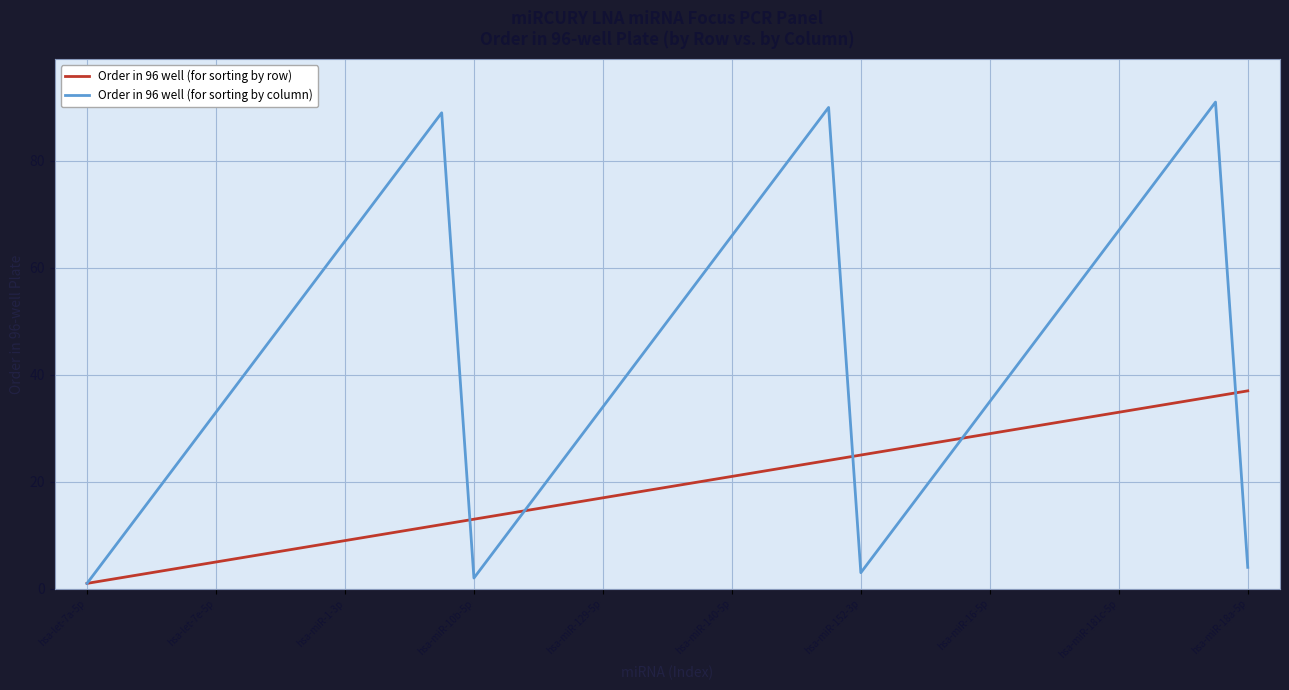

Which series has the widest spread of values?

Order in 96 well (for sorting by column)